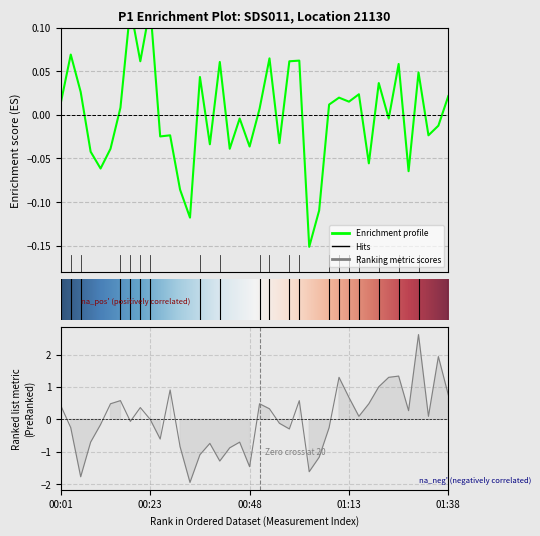

What is the label of the 24th point from the left?

23